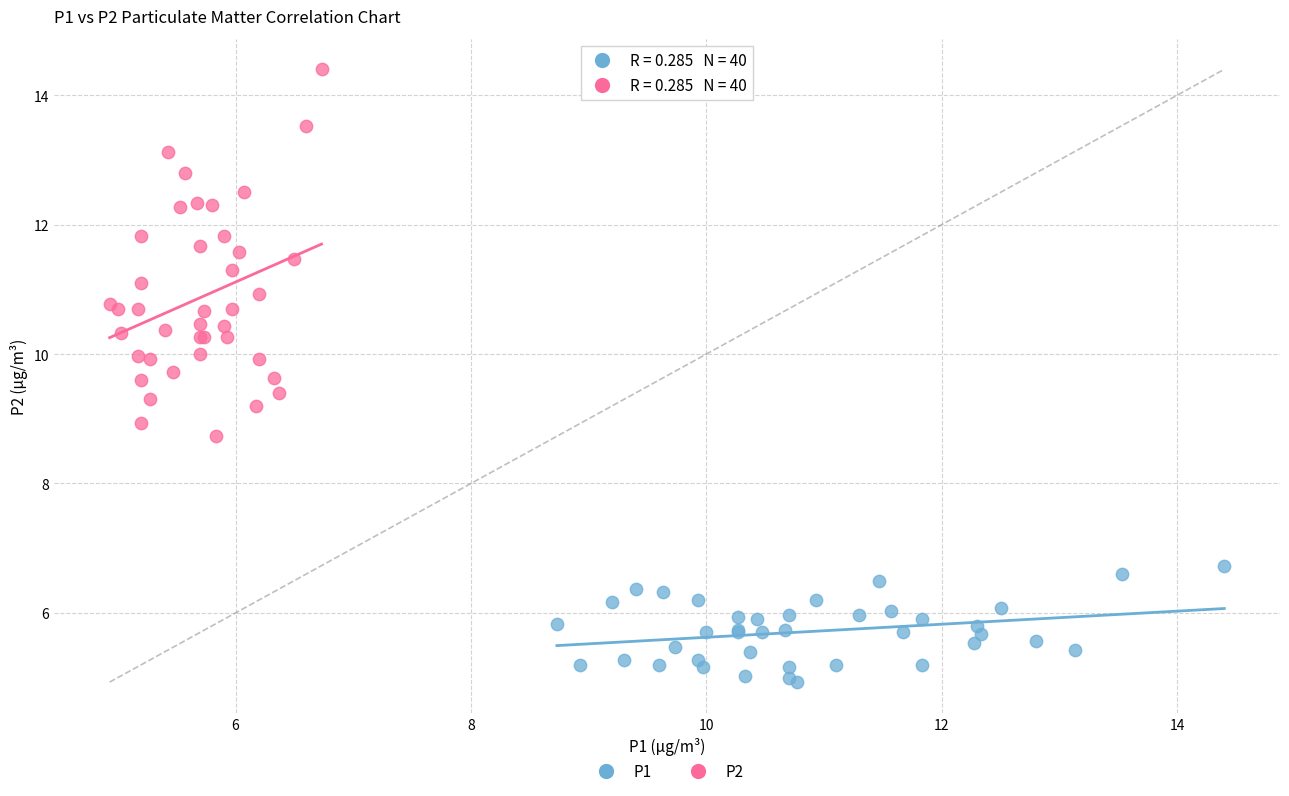

Which series reaches the maximum Y coordinate?

P2